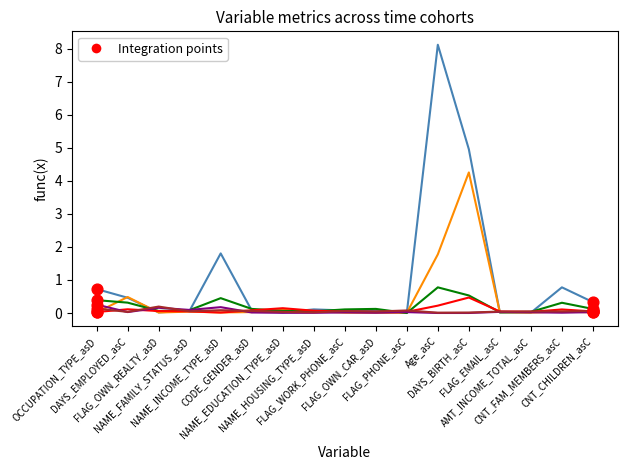

What is the maximum value shown in the chart?

8.1